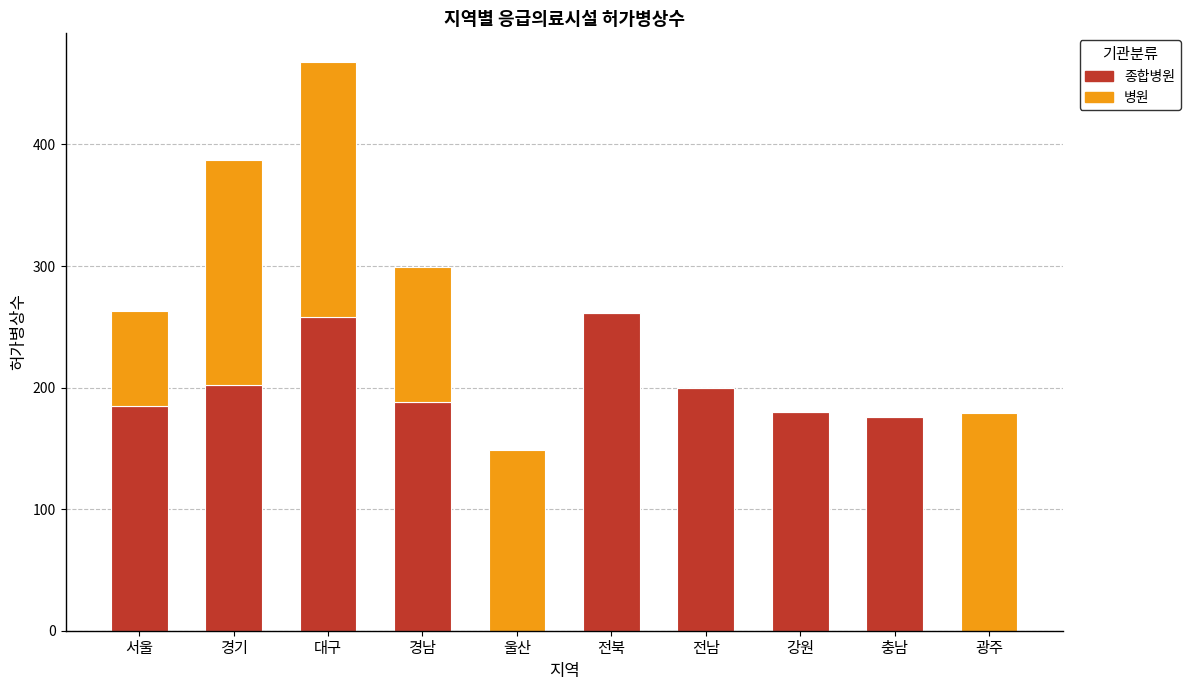

At which category is the sum across all series the highest?

대구